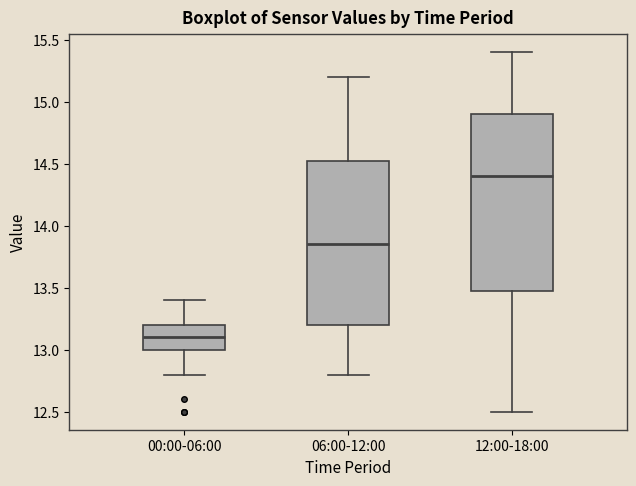

Where is the lower edge of the box for 12:00-18:00 on the y-axis? The values are not printed on the chart, so give them approximately, as read against the axis.

13.50